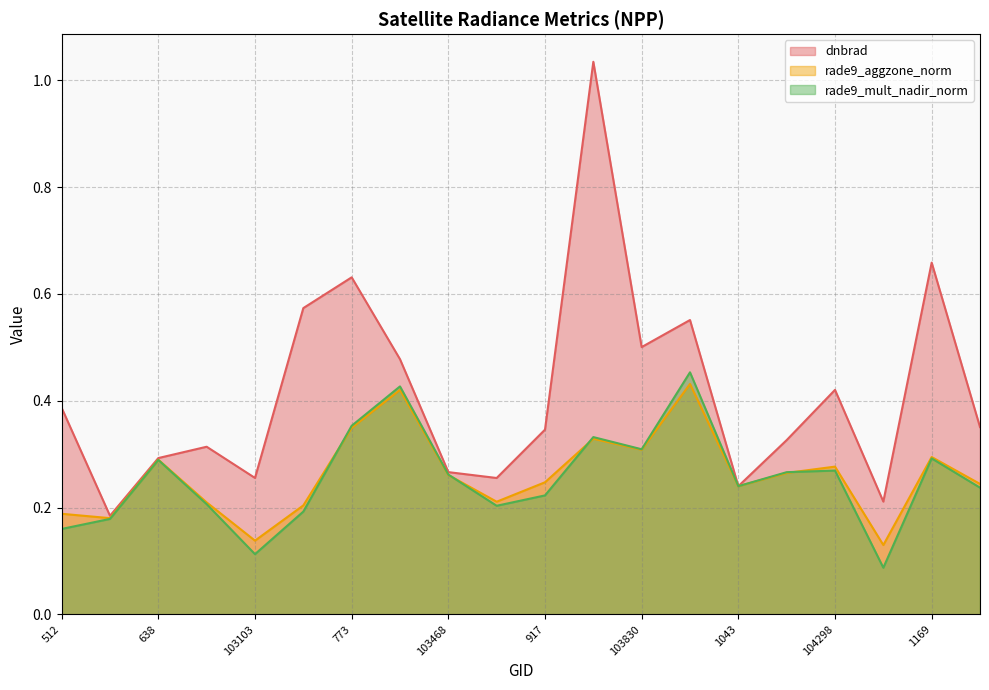

What value does the dnbrad series have at 103821?

1.0